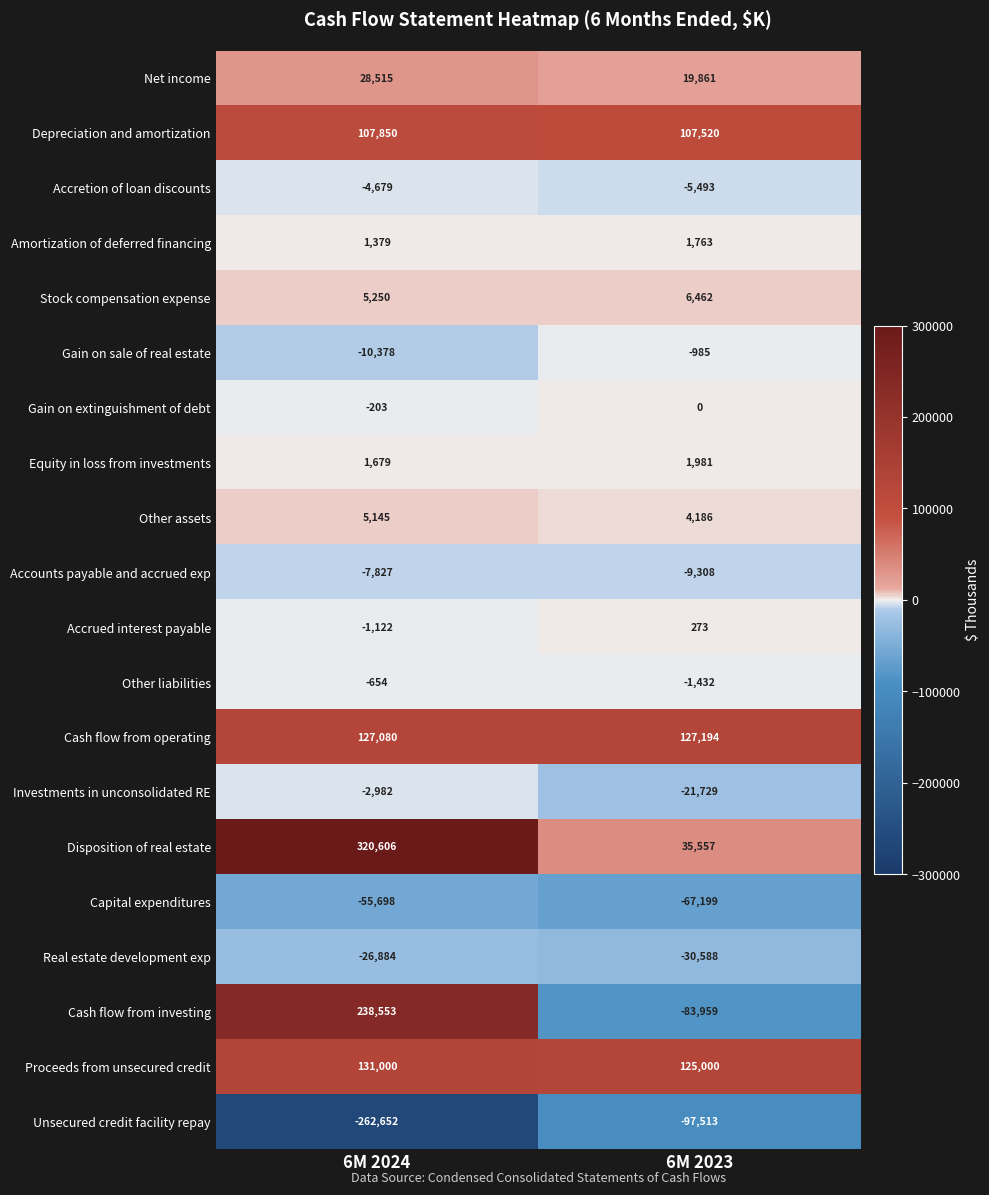

At which category is the sum across all series the highest?

6M 2024